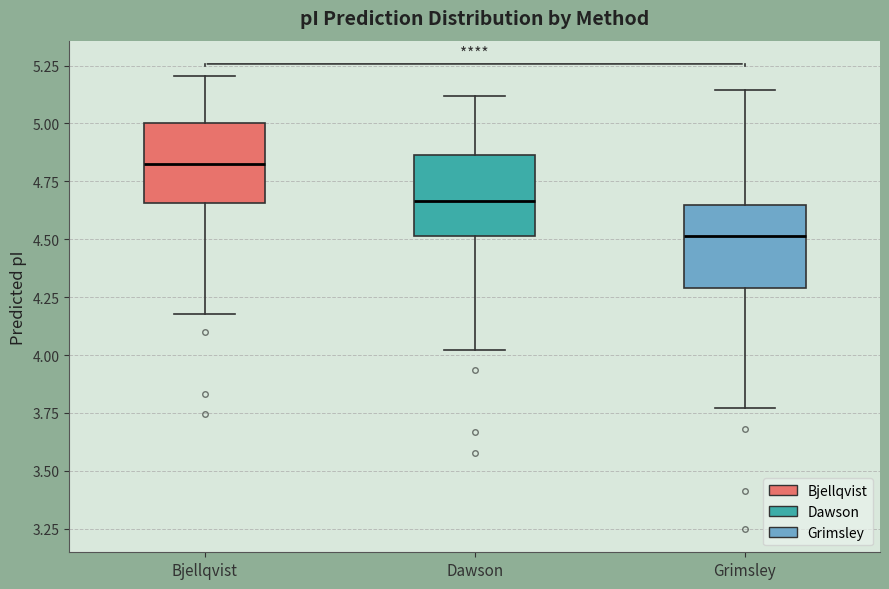

Reading left to right, read every box against the y-axis: the position of its median line, the range the box covers, and the ends of its whiskers. The values are not printed on the chart, so give them approximately, as read against the axis.

Bjellqvist: median 4.85, box 4.65 to 5.00, whiskers 4.20 to 5.20
Dawson: median 4.65, box 4.50 to 4.85, whiskers 4.00 to 5.10
Grimsley: median 4.50, box 4.30 to 4.65, whiskers 3.75 to 5.15